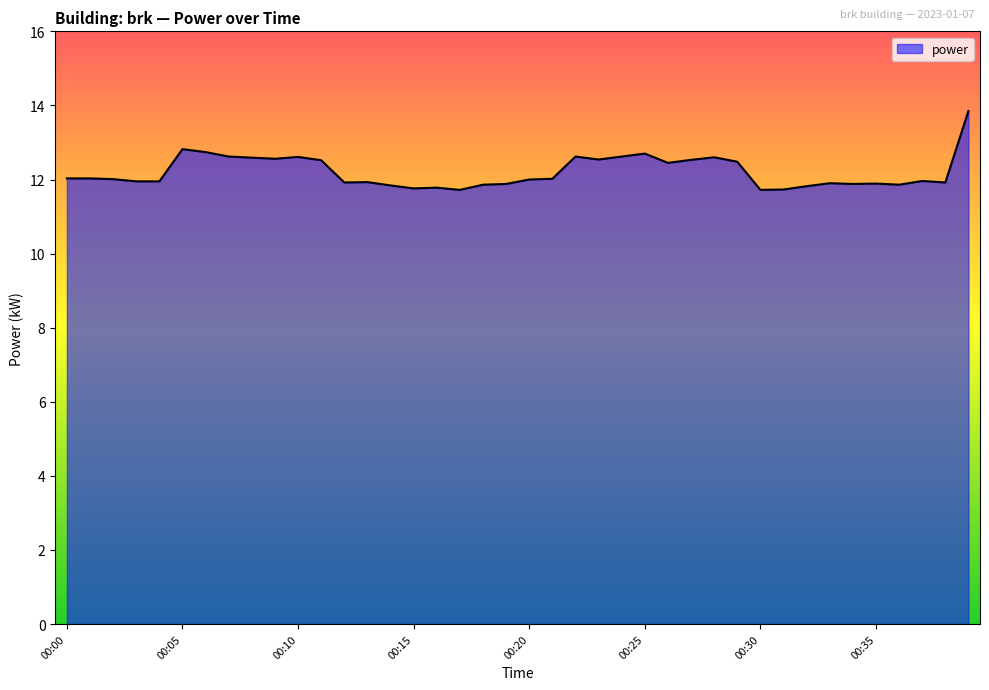

What is the difference between the maximum and minimum values?

2.1